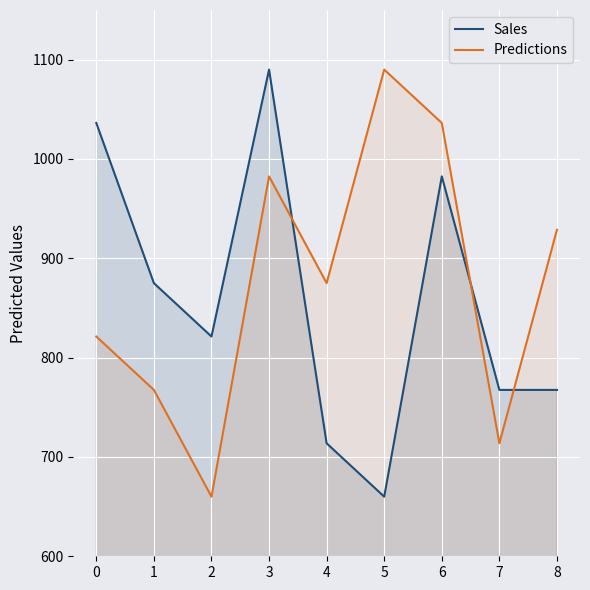

Between 1 and 5, which series saw the biggest shift?

Predictions